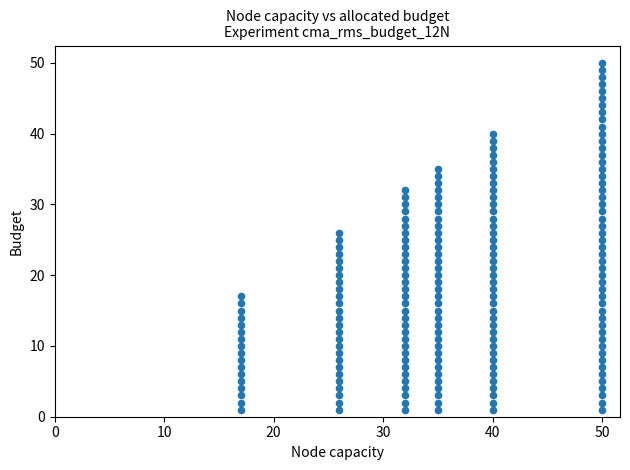

What is the range of Y values (max minus min)?

49